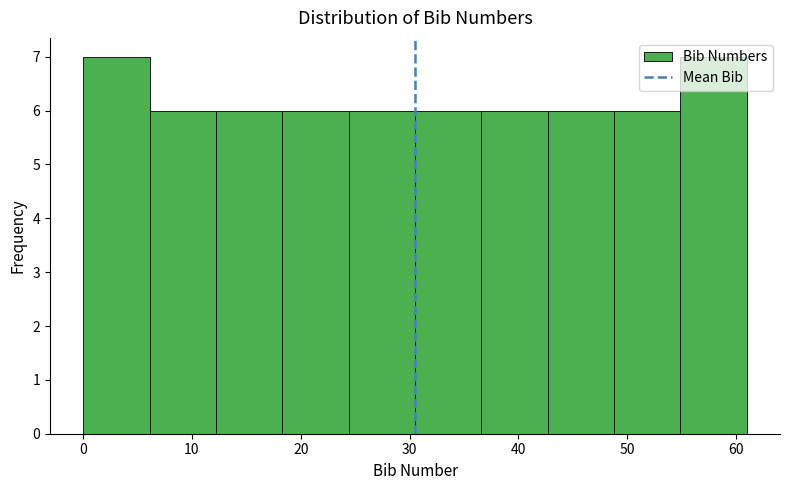

How tall is the bar that spans 0.0 to 6.1 on the x-axis? Neither the bar edges nor the heights are printed on the chart, so give them approximately, as read against the axes.

7